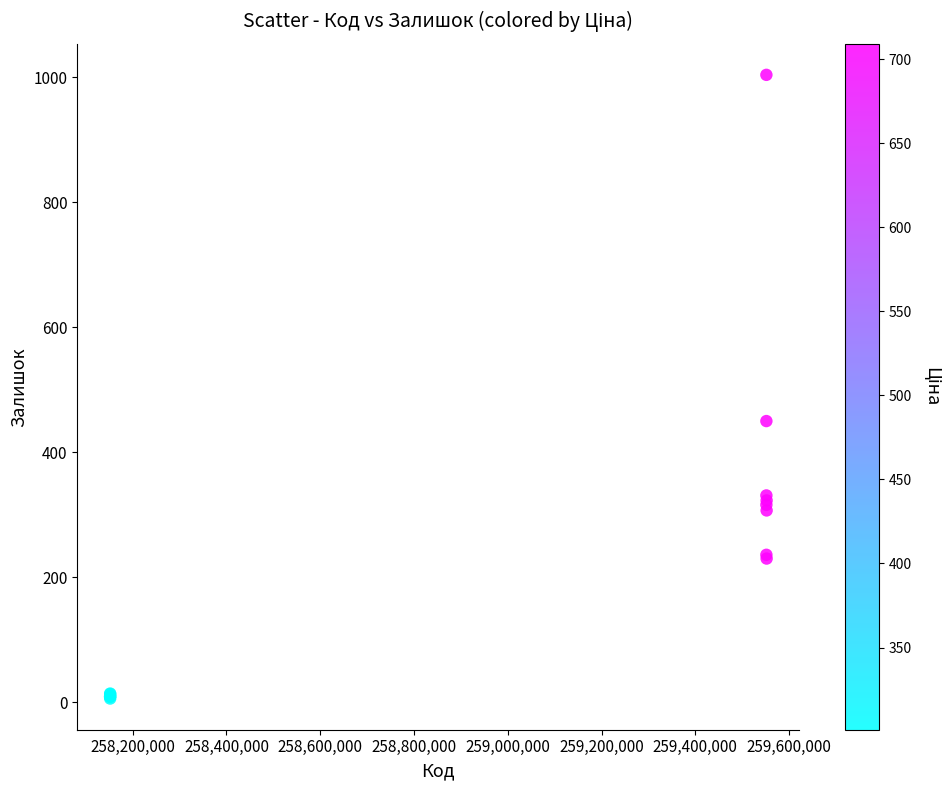

What Y value in the scatter plot is closest to 505?

450